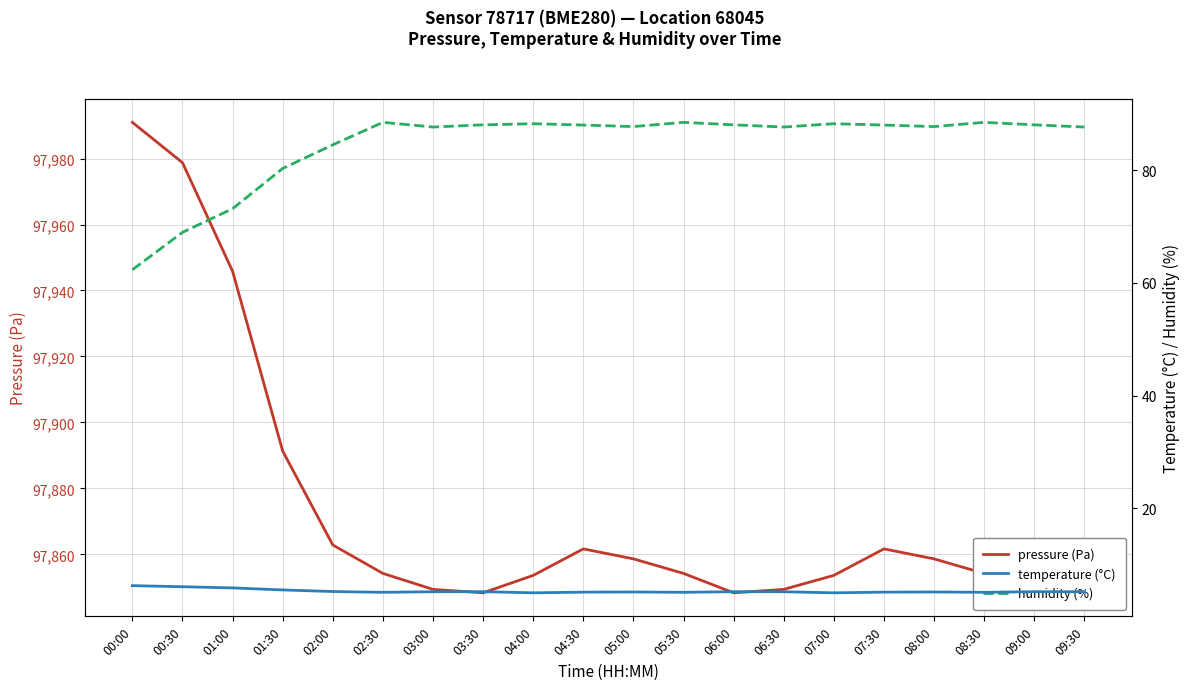

What is the highest value of the pressure (Pa) series?

97991.0